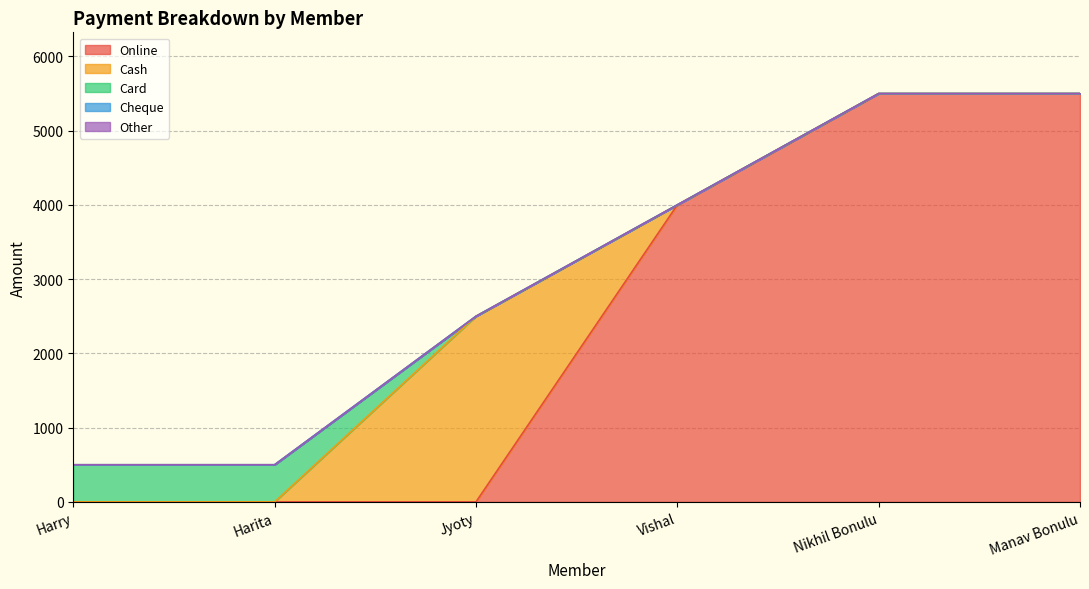

At Vishal, list the series in order from smallest to largest.

Cash, Card, Cheque, Other, Online